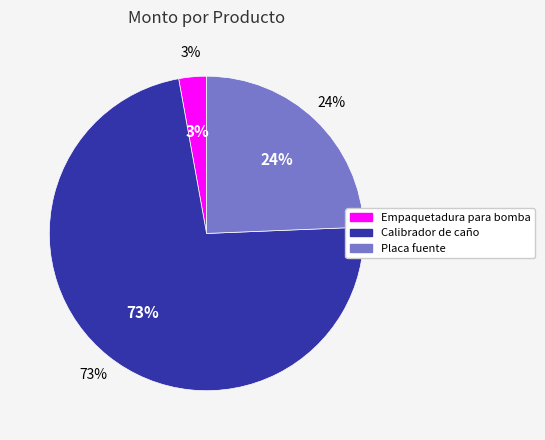

The Empaquetadura para bomba slice represents 1% of the pie. True or false?

False